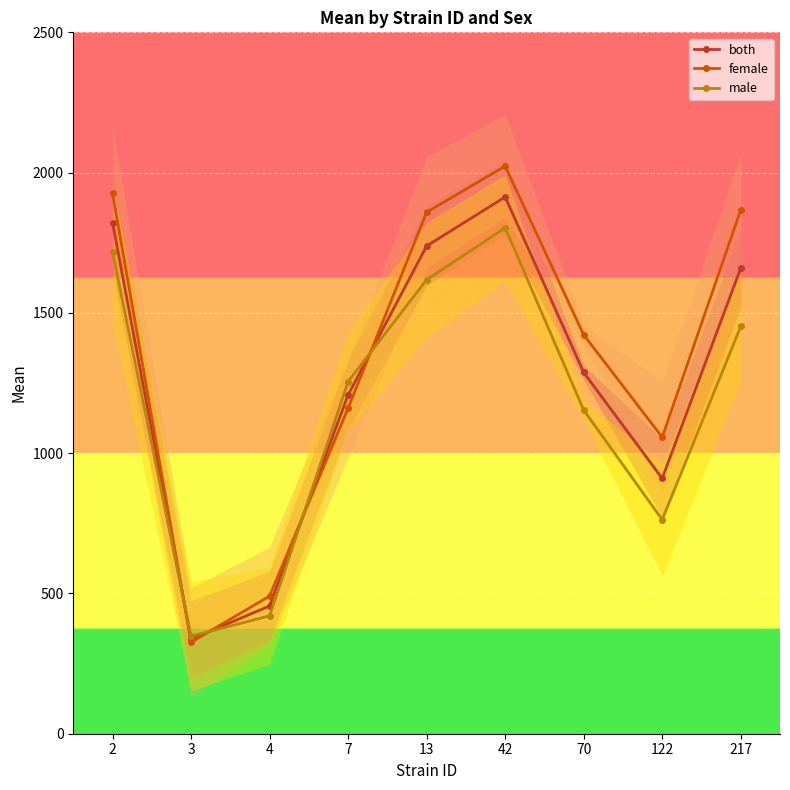

At which label does male first exceed 1255?

2